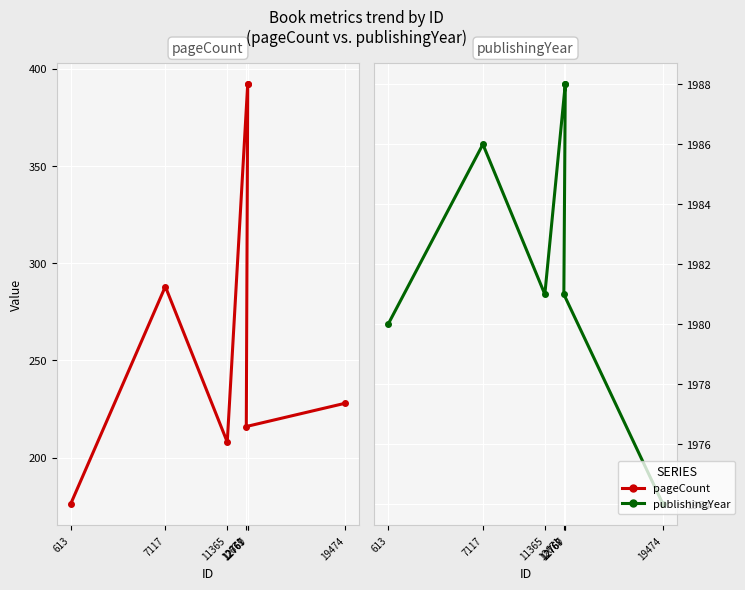

At which label does pageCount first exceed 228?

7117